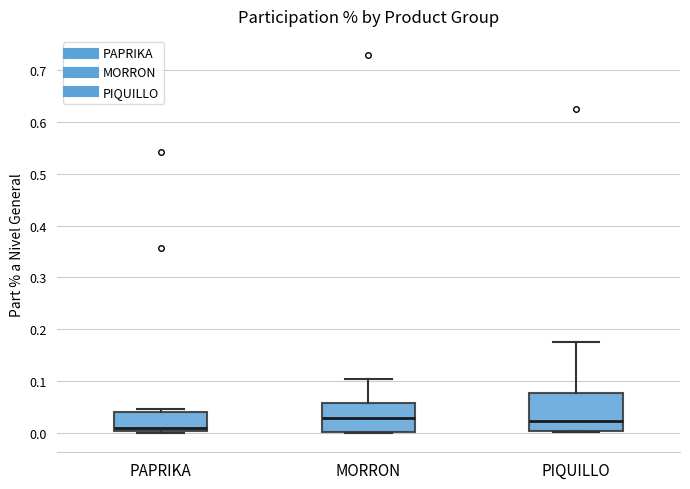

Which box is the tallest, from its lower edge to its upper edge?

PIQUILLO